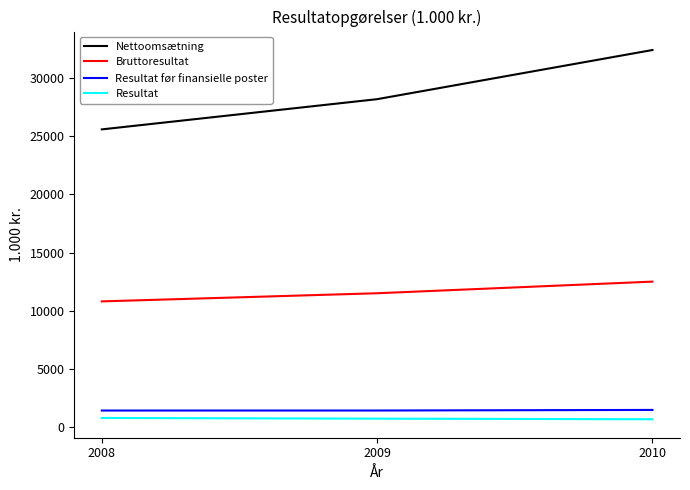

Which series changed the most between 2008 and 2010?

Nettoomsætning